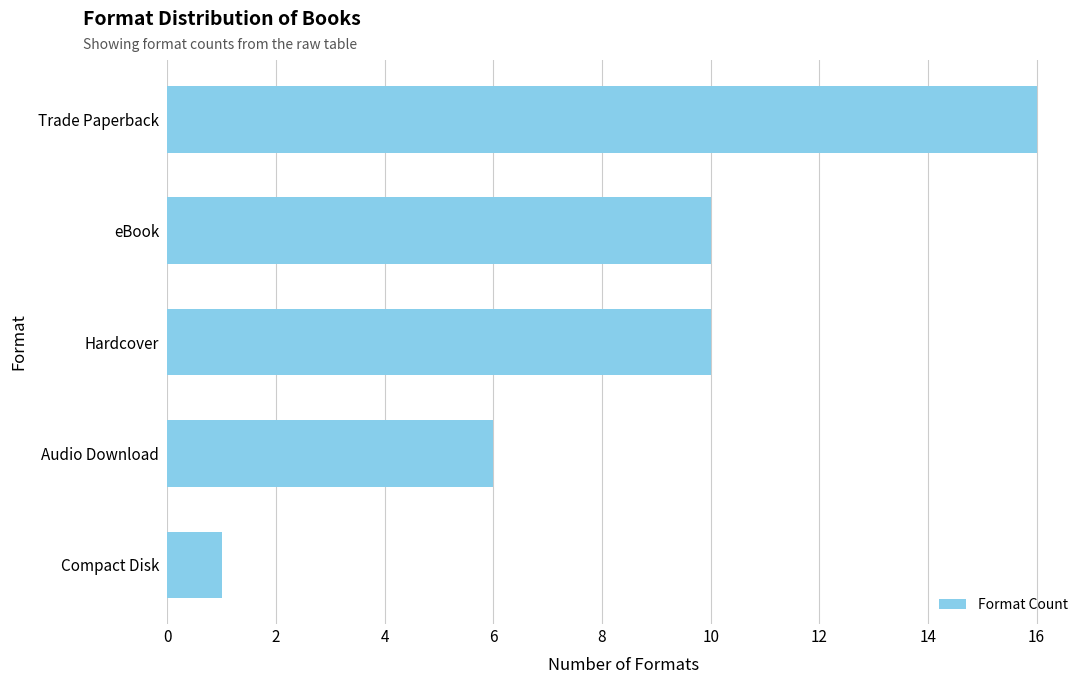

What is the label of the 3rd bar from the bottom?

Hardcover